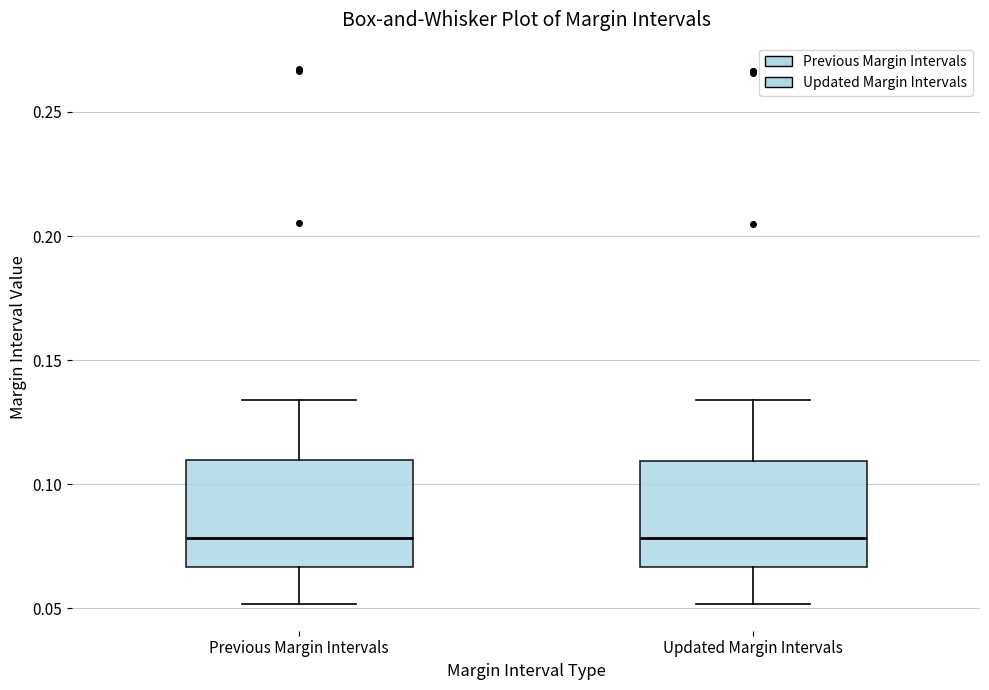

Reading left to right, transcribe this box plot: for each box, give where its median line is, the range the box spans, and where its two whiskers end, as read against the y-axis. The values are not printed on the chart, so give them approximately, as read against the axis.

Previous Margin Intervals: median 0.080, box 0.065 to 0.110, whiskers 0.050 to 0.135
Updated Margin Intervals: median 0.080, box 0.065 to 0.110, whiskers 0.050 to 0.135